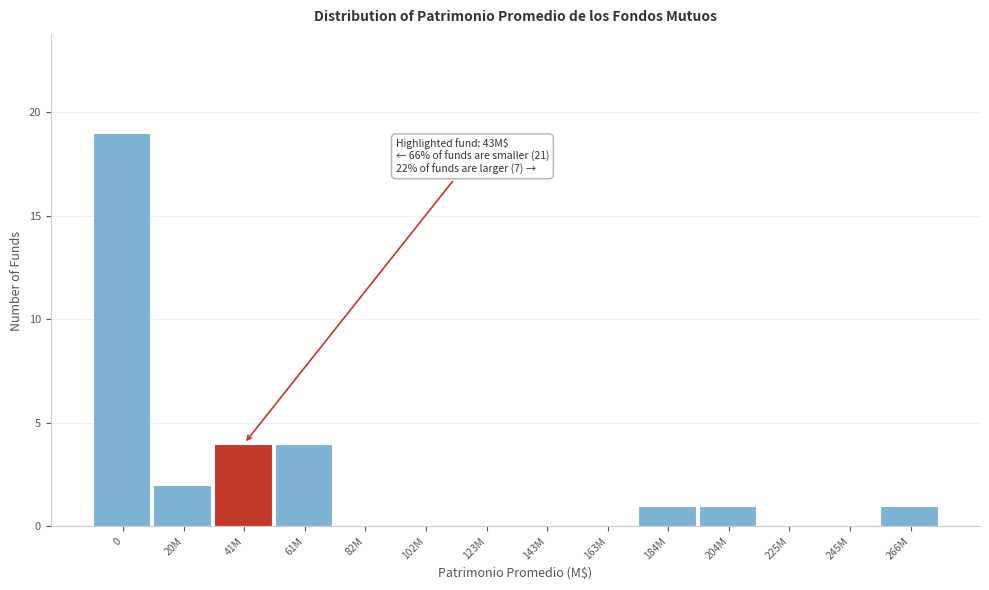

Reading left to right, extract all data points from this chart.

0=19	20M=2	41M=4	61M=4	82M=0	102M=0	123M=0	143M=0	163M=0	184M=1	204M=1	225M=0	245M=0	266M=1